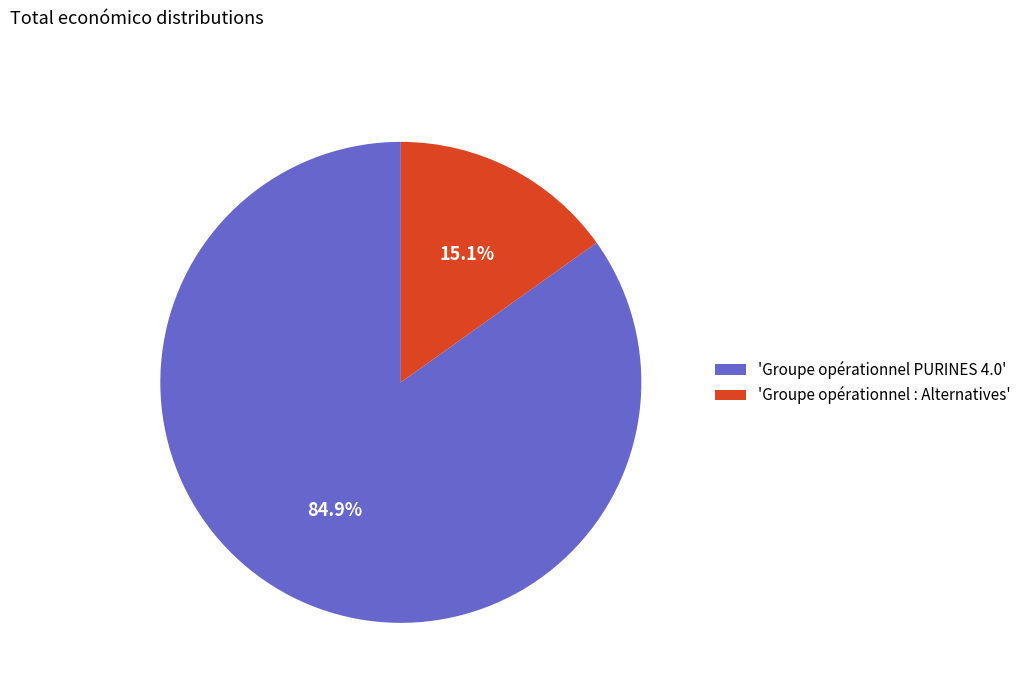

What is the total percentage of 'Groupe opérationnel : Alternatives' and 'Groupe opérationnel PURINES 4.0'?

100.0%